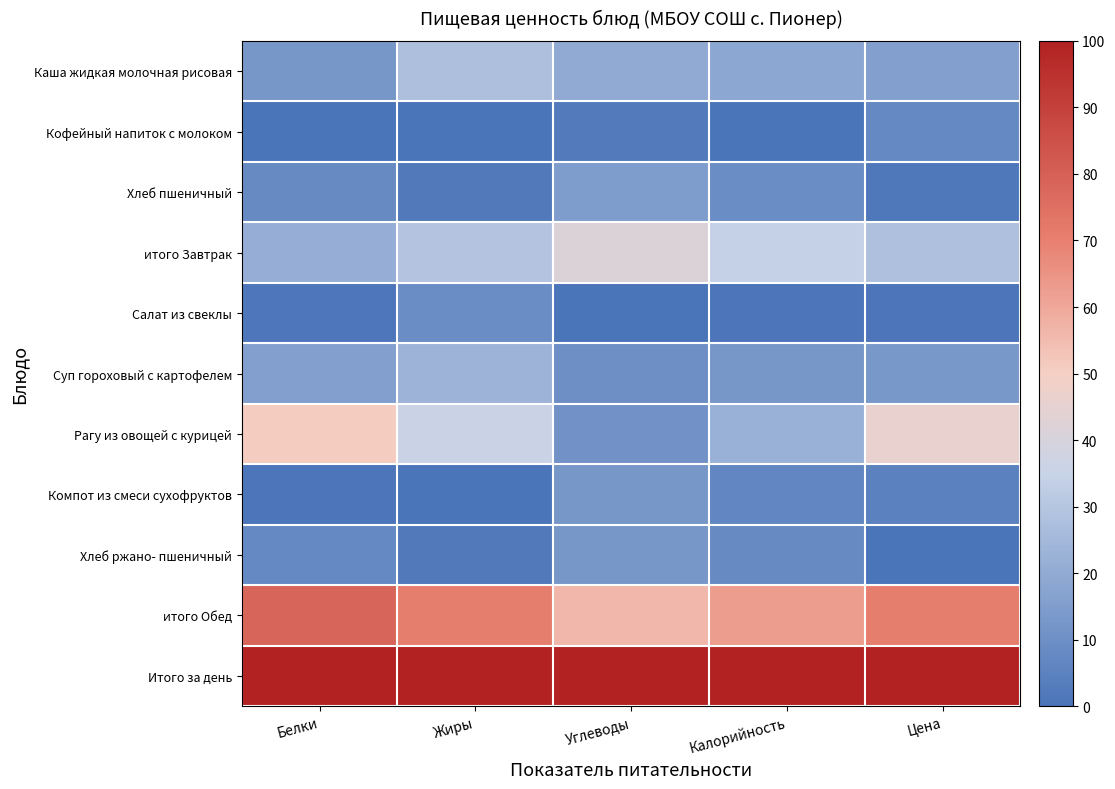

Between Белки and Цена, which series saw the biggest shift?

итого Обед